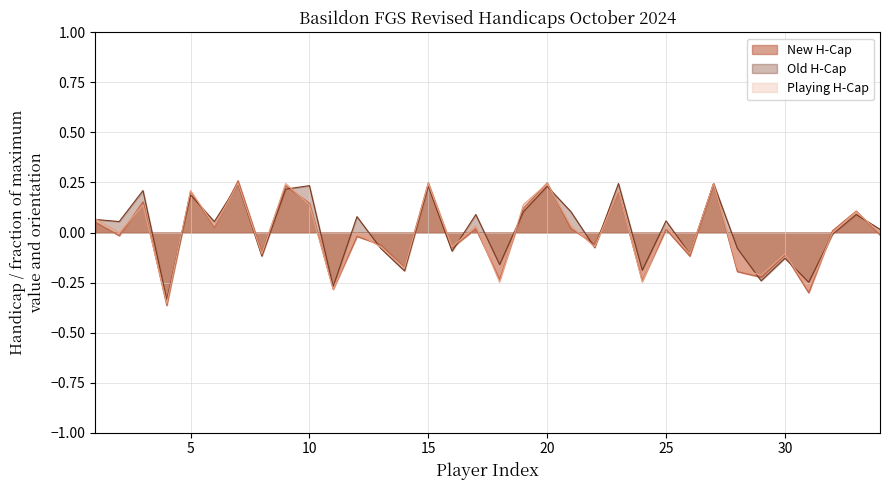

Which series has the widest spread of values?

New H-Cap